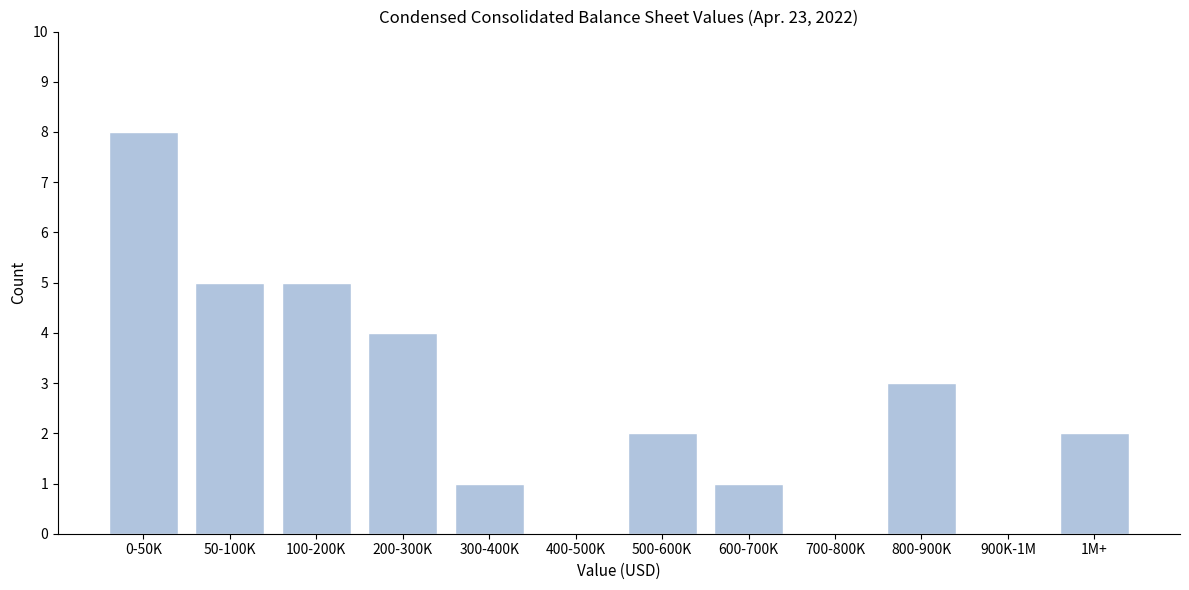

Reading left to right, extract all data points from this chart.

0-50K=8	50-100K=5	100-200K=5	200-300K=4	300-400K=1	400-500K=0	500-600K=2	600-700K=1	700-800K=0	800-900K=3	900K-1M=0	1M+=2